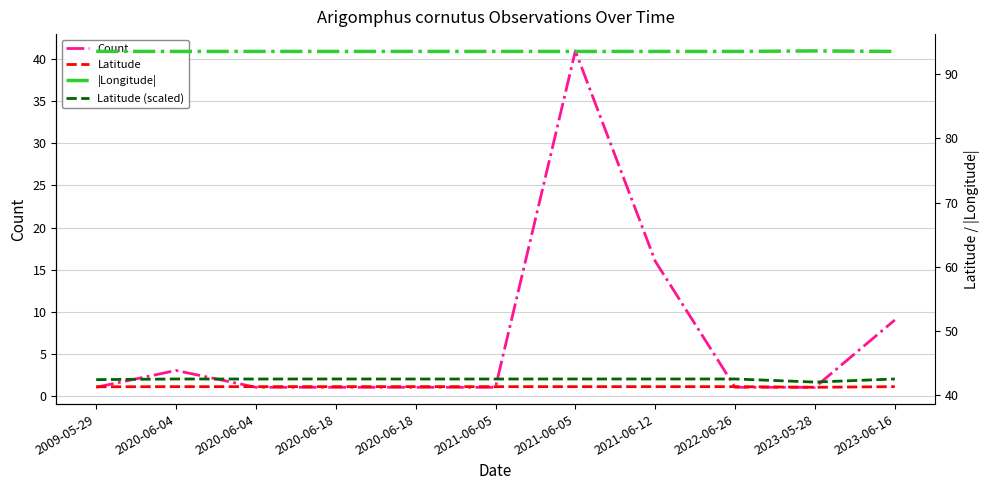

At which category does |Longitude| reach its first local valley?

2020-06-04